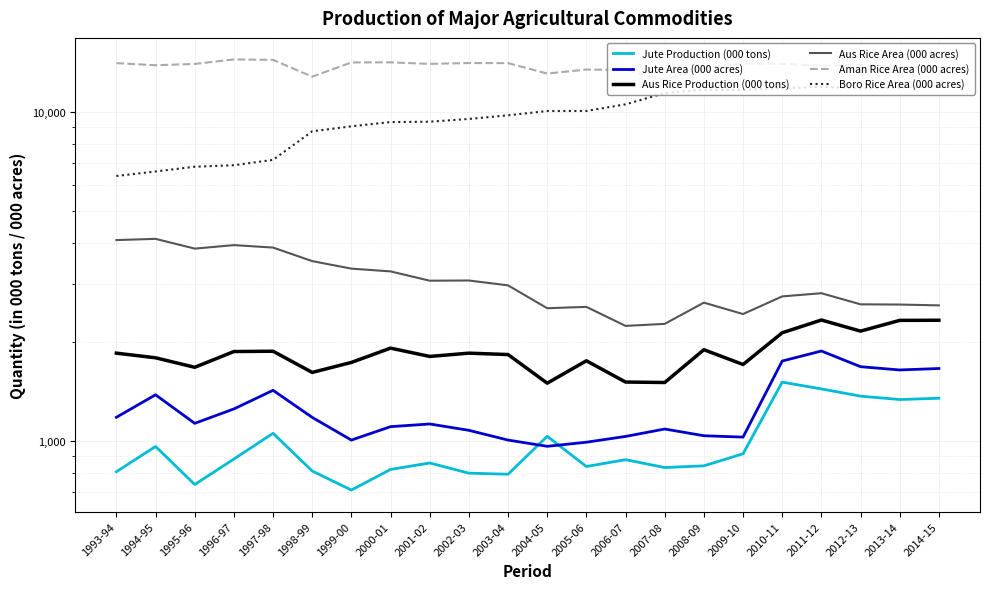

Reading left to right, extract all data points from this chart.

Jute Production (000 tons): 1993-94=808	1994-95=964	1995-96=739	1996-97=883	1997-98=1057	1998-99=812	1999-00=711	2000-01=821	2001-02=859	2002-03=800	2003-04=794	2004-05=1035	2005-06=838	2006-07=879	2007-08=832	2008-09=842	2009-10=916	2010-11=1511	2011-12=1441	2012-13=1370	2013-14=1338	2014-15=1350
Jute Area (000 acres): 1993-94=1182	1994-95=1383	1995-96=1133	1996-97=1253	1997-98=1427	1998-99=1181	1999-00=1008	2000-01=1107	2001-02=1128	2002-03=1079	2003-04=1008	2004-05=965	2005-06=993	2006-07=1034	2007-08=1089	2008-09=1039	2009-10=1029	2010-11=1751	2011-12=1878	2012-13=1683	2013-14=1645	2014-15=1662
Aus Rice Production (000 tons): 1993-94=1850	1994-95=1791	1995-96=1676	1996-97=1871	1997-98=1875	1998-99=1617	1999-00=1734	2000-01=1916	2001-02=1808	2002-03=1850	2003-04=1832	2004-05=1500	2005-06=1754	2006-07=1512	2007-08=1507	2008-09=1895	2009-10=1709	2010-11=2133	2011-12=2332	2012-13=2158	2013-14=2326	2014-15=2328
Aus Rice Area (000 acres): 1993-94=4076	1994-95=4111	1995-96=3840	1996-97=3935	1997-98=3868	1998-99=3519	1999-00=3339	2000-01=3275	2001-02=3069	2002-03=3073	2003-04=2971	2004-05=2532	2005-06=2556	2006-07=2238	2007-08=2270	2008-09=2633	2009-10=2431	2010-11=2750	2011-12=2812	2012-13=2602	2013-14=2598	2014-15=2583
Aman Rice Area (000 acres): 1993-94=14029	1994-95=13824	1995-96=13953	1996-97=14399	1997-98=14353	1998-99=12762	1999-00=14097	2000-01=14110	2001-02=13955	2002-03=14041	2003-04=14030	2004-05=13047	2005-06=13416	2006-07=13382	2007-08=12474	2008-09=13585	2009-10=13993	2010-11=13951	2011-12=13789	2012-13=13863	2013-14=13666	2014-15=13665
Boro Rice Area (000 acres): 1993-94=6378	1994-95=6582	1995-96=6804	1996-97=6876	1997-98=7138	1998-99=8715	1999-00=9024	2000-01=9296	2001-02=9319	2002-03=9501	2003-04=9745	2004-05=10042	2005-06=10047	2006-07=10522	2007-08=11386	2008-09=11654	2009-10=11631	2010-11=11788	2011-12=11886	2012-13=11763	2013-14=11837	2014-15=11961